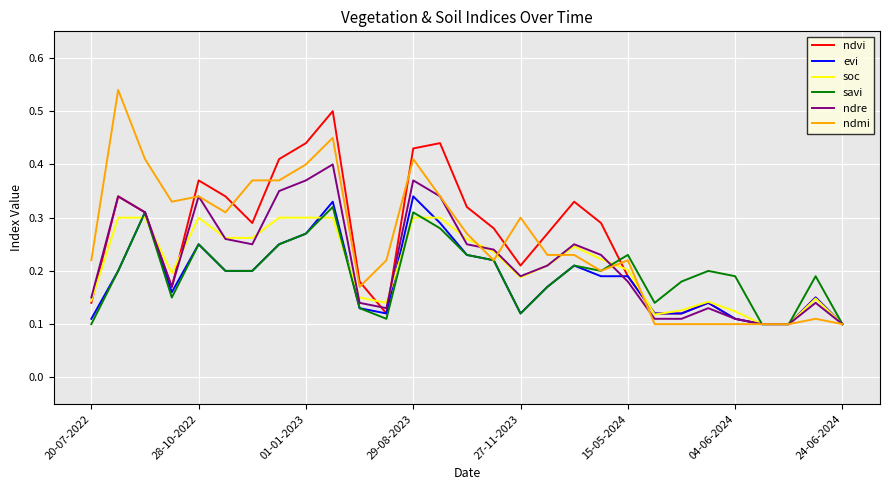

Does the chart have visible grid lines?

Yes